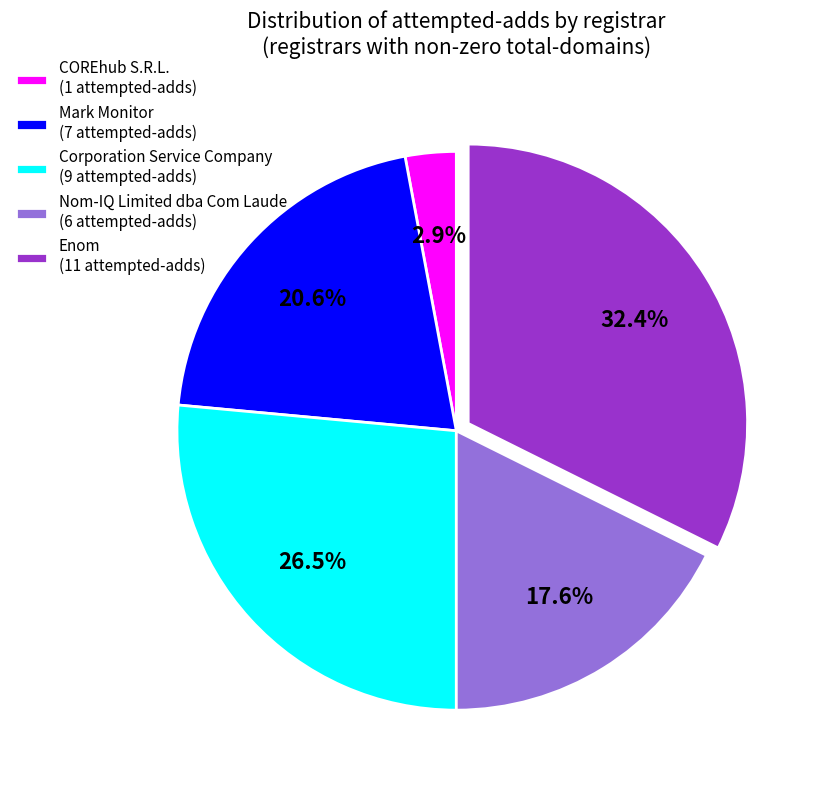

Rank the categories by value from highest to lowest.

Enom (11 attempted-adds), Corporation Service Company (9 attempted-adds), Mark Monitor (7 attempted-adds), Nom-IQ Limited dba Com Laude (6 attempted-adds), COREhub S.R.L. (1 attempted-adds)